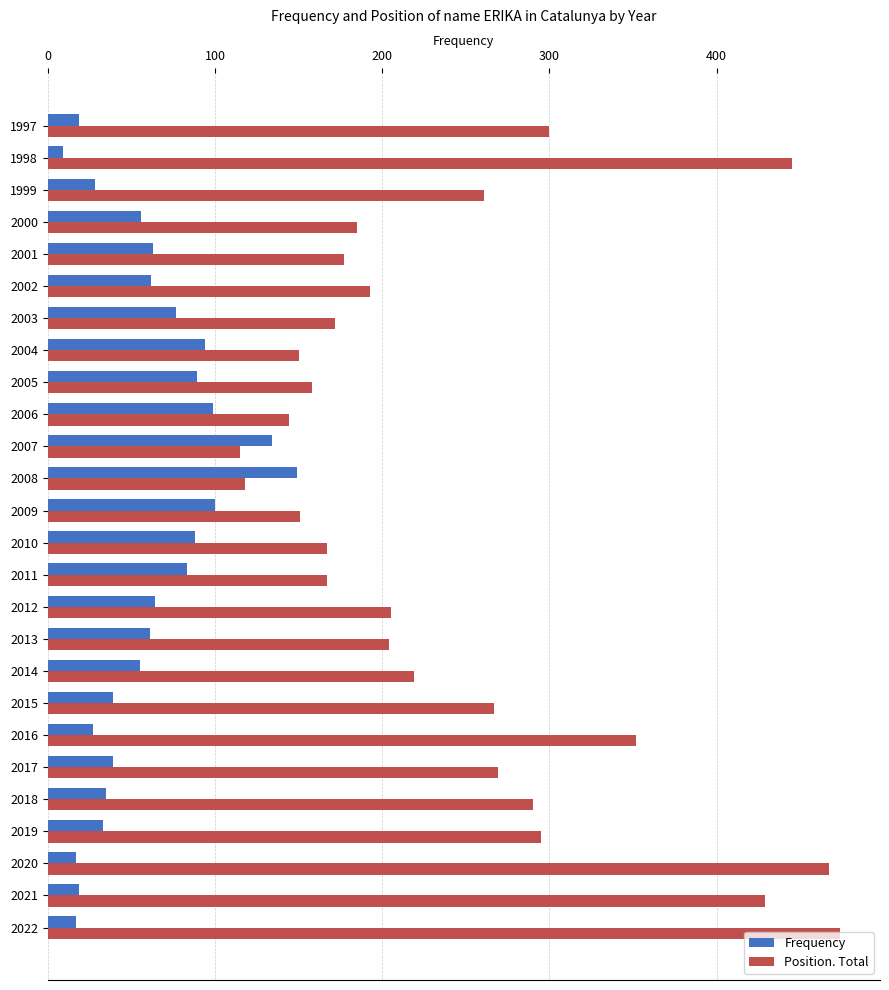

Is the value of Frequency at 2021 greater than the value of Position. Total at 2017?

No